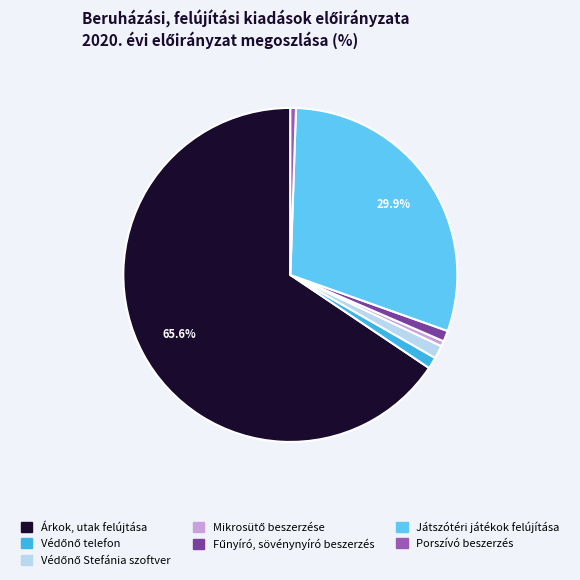

The Árkok, utak felújtása slice represents 75% of the pie. True or false?

False